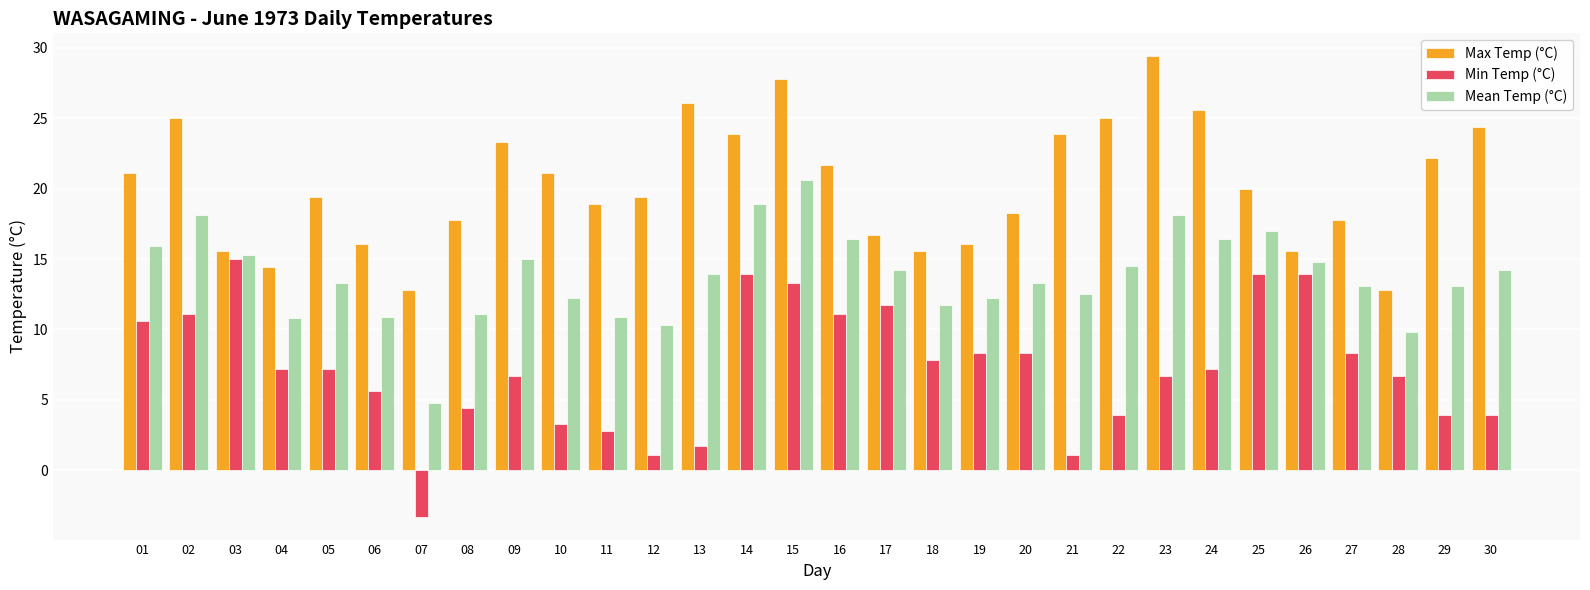

What is the sum of all Min Temp (°C) values?

217.3